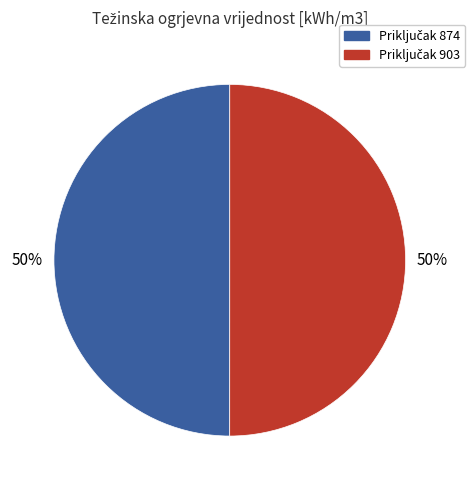

To the nearest percent, what is the average slice percentage?

50%